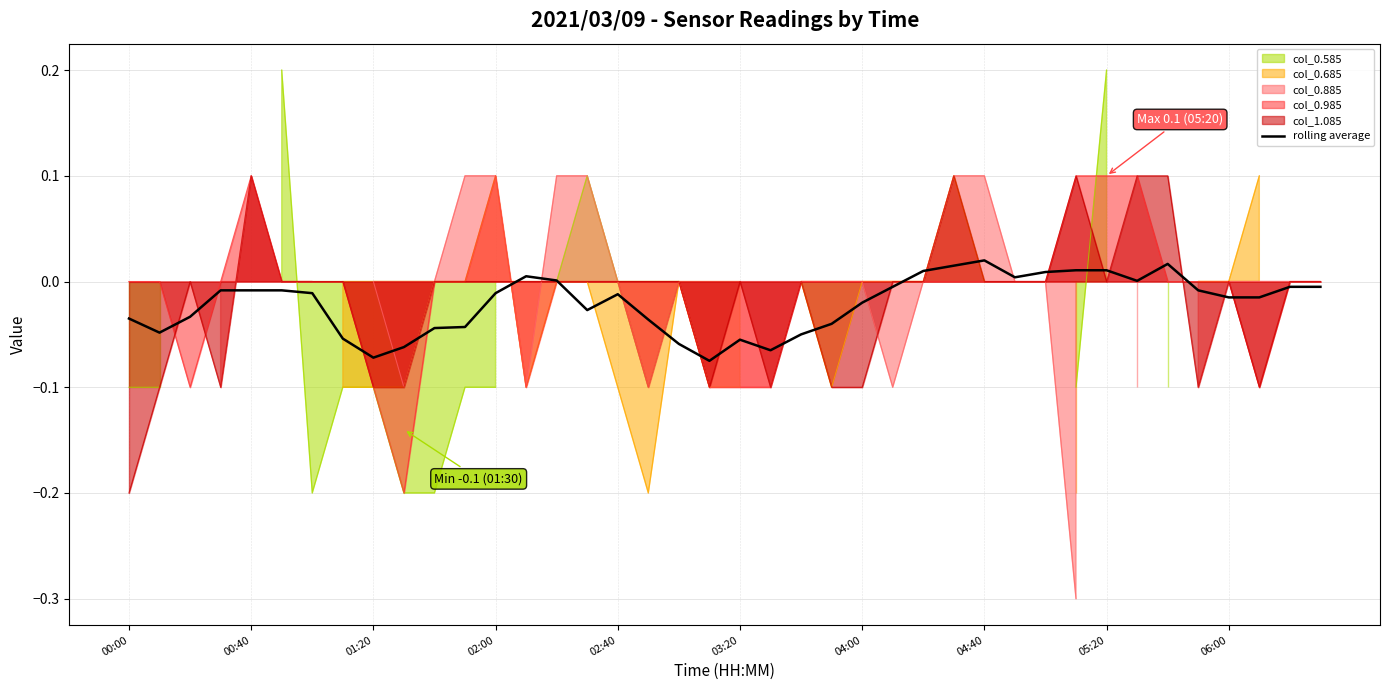

True or false: the data has more than 2 interior local peaks.

True